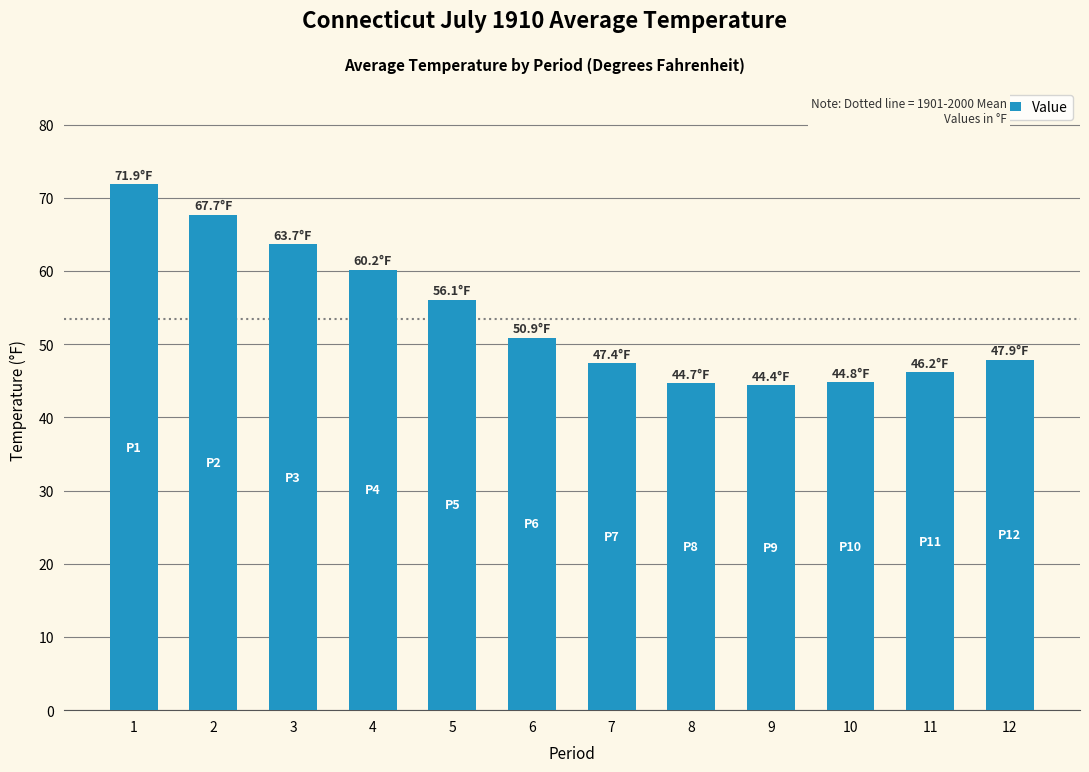

What is the average value?

53.8